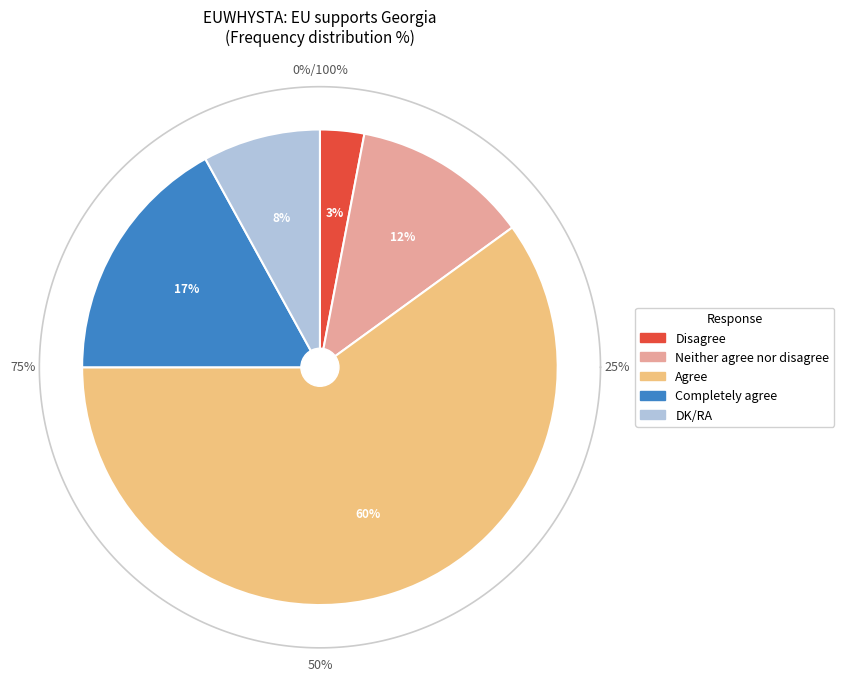

Count the number of slices in the pie.

6